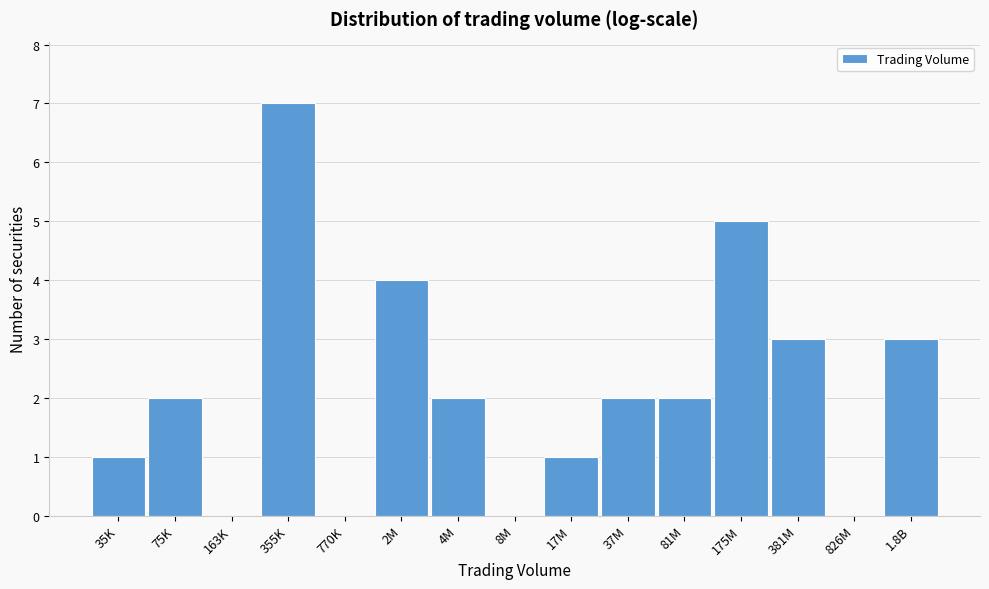

Reading left to right, transcribe all the data shown in this chart.

35K=1	75K=2	163K=0	355K=7	770K=0	2M=4	4M=2	8M=0	17M=1	37M=2	81M=2	175M=5	381M=3	826M=0	1.8B=3